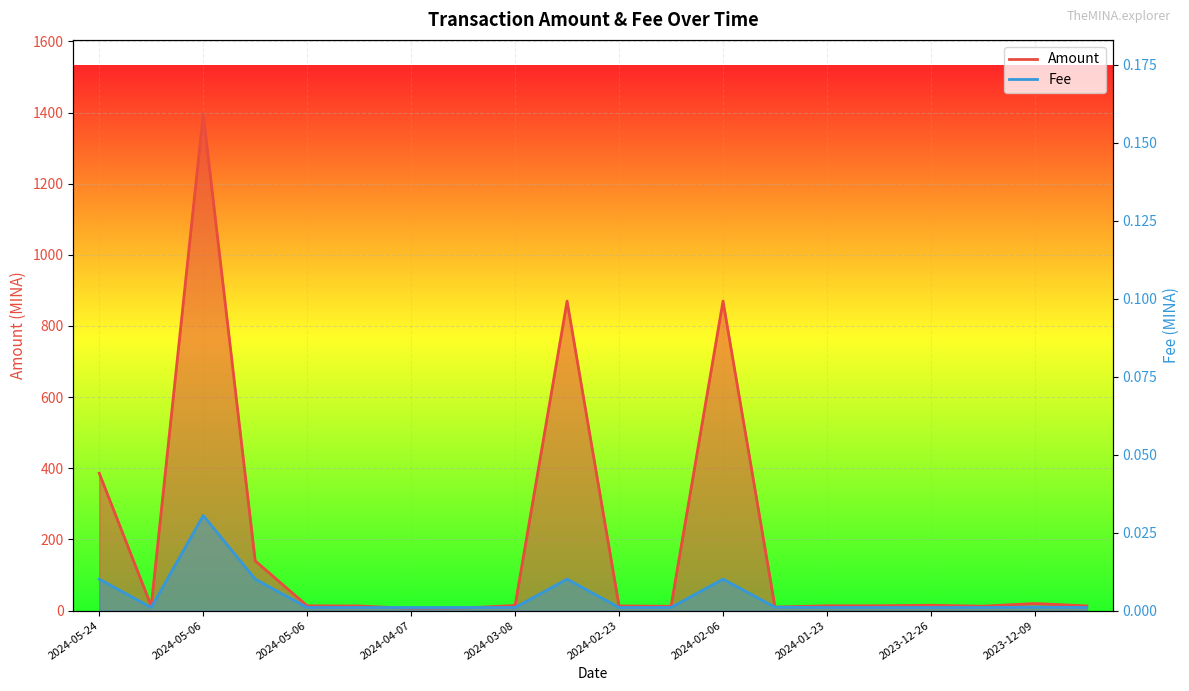

The value of Fee at 2023-12-09 is 0.0. True or false?

False